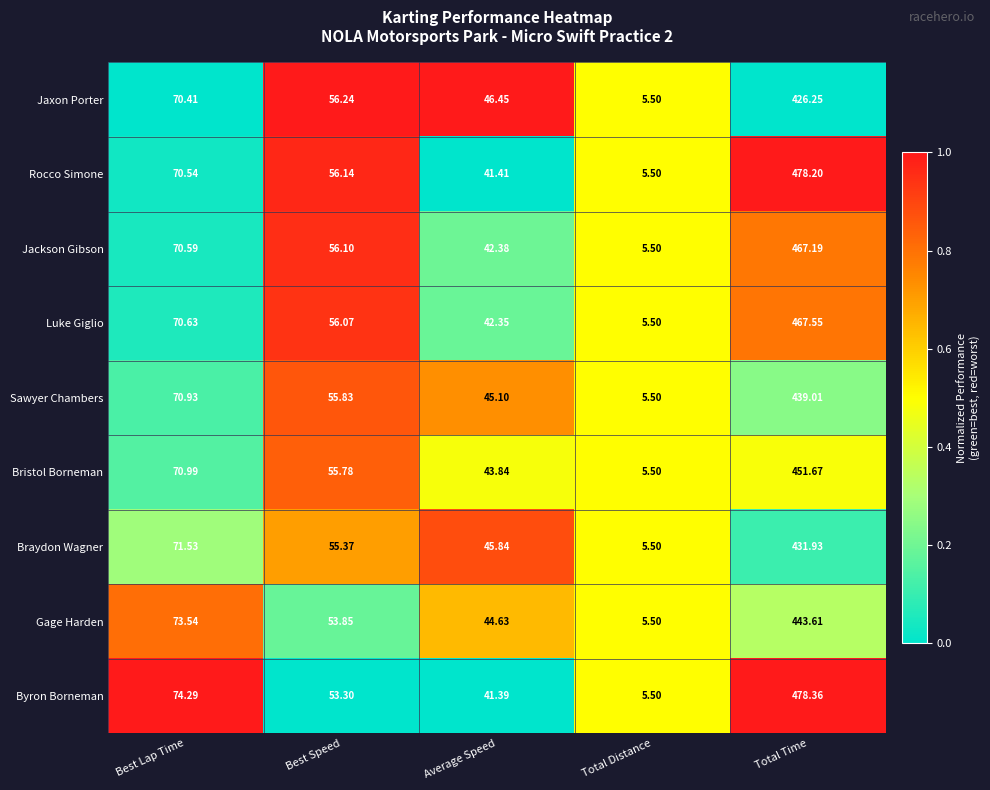

Where does the Sawyer Chambers series first go above 55?

Best Lap Time